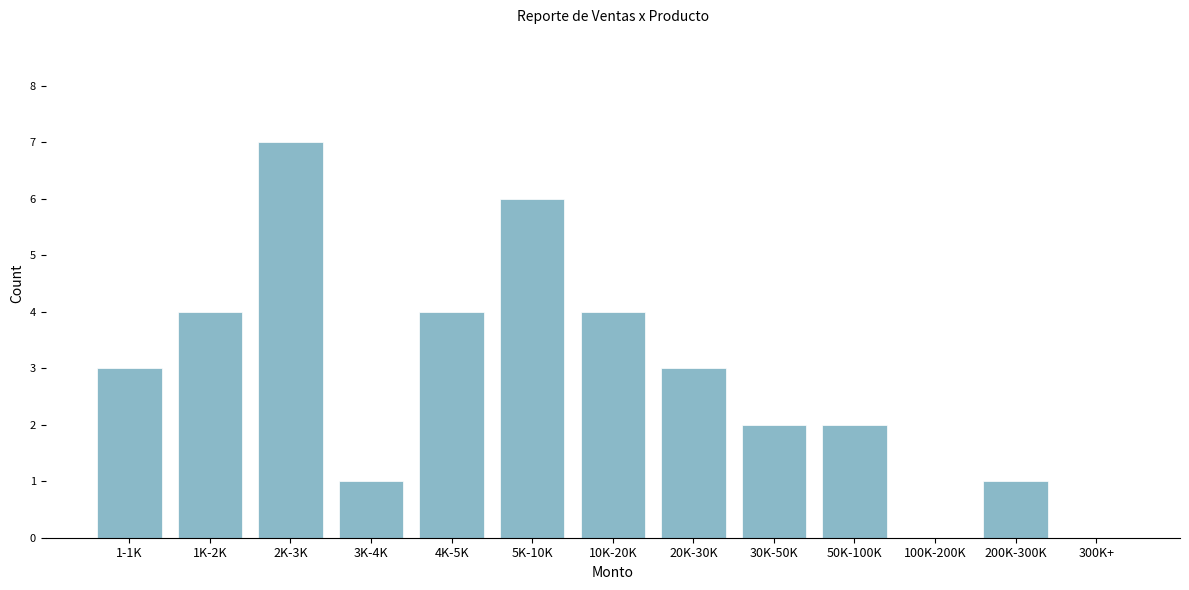

Reading left to right, what are all the values shown in this chart?

1-1K=3	1K-2K=4	2K-3K=7	3K-4K=1	4K-5K=4	5K-10K=6	10K-20K=4	20K-30K=3	30K-50K=2	50K-100K=2	100K-200K=0	200K-300K=1	300K+=0